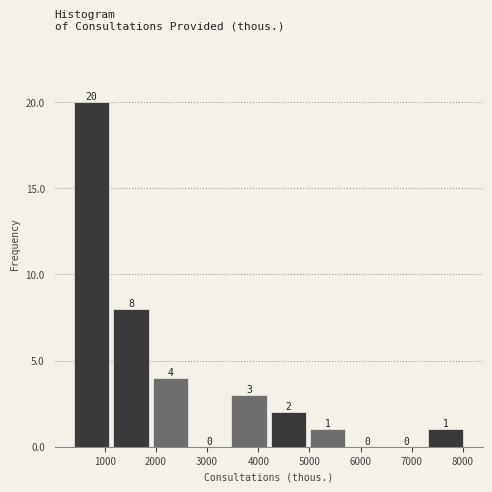

What is the height of the bar covering 7300 to 8100 on the x-axis? The bar edges are not printed on the chart, so give them approximately, as read against the axis.

1